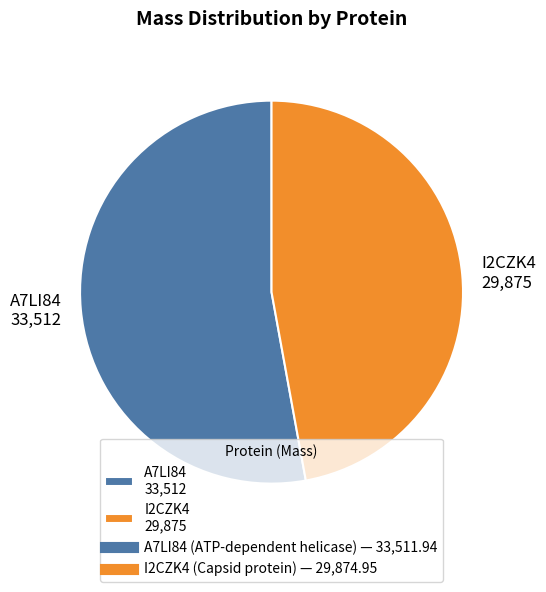

True or false: A7LI84 33,512 accounts for 40% of the total.

False